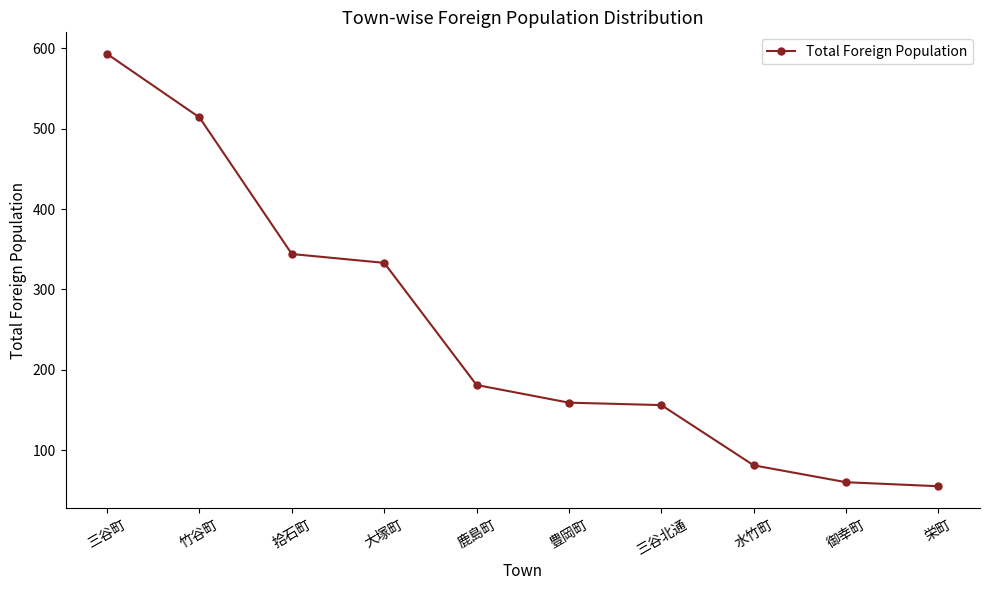

What is the smallest value displayed?

55